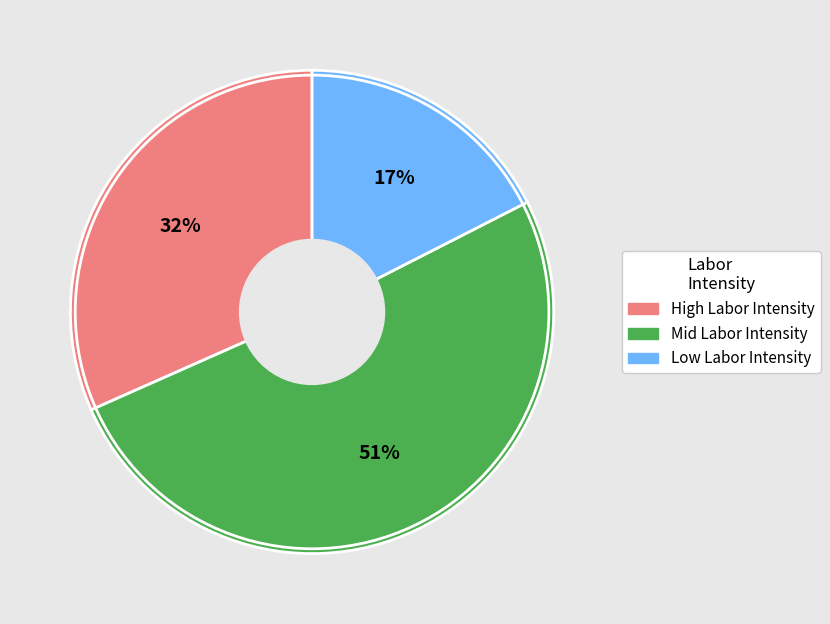

Which has a higher value, Low Labor Intensity or Mid Labor Intensity?

Mid Labor Intensity